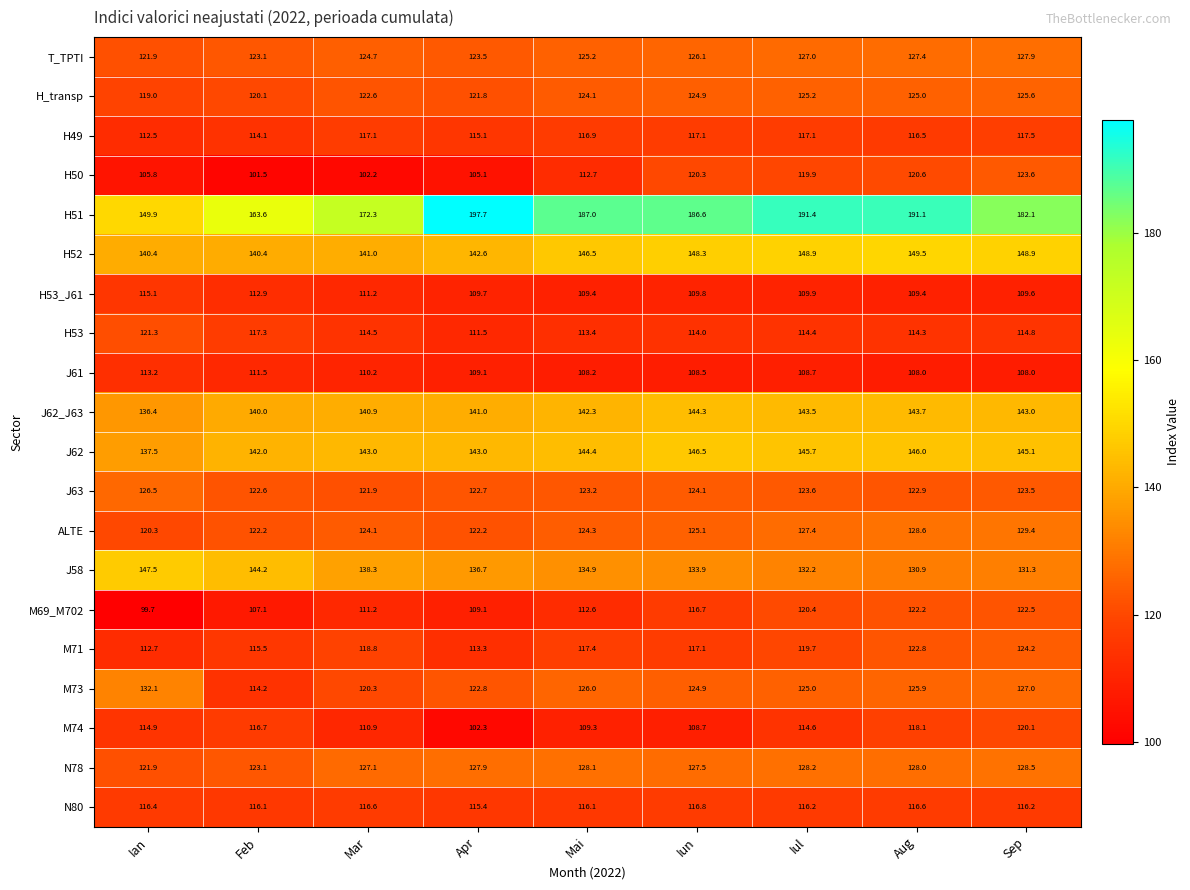

True or false: N80 has a value of 191.8 at Iun.

False